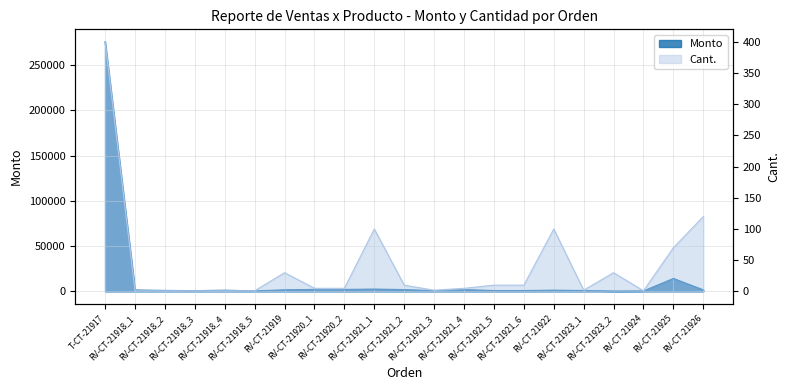

What is the lowest value of the Monto series?

420